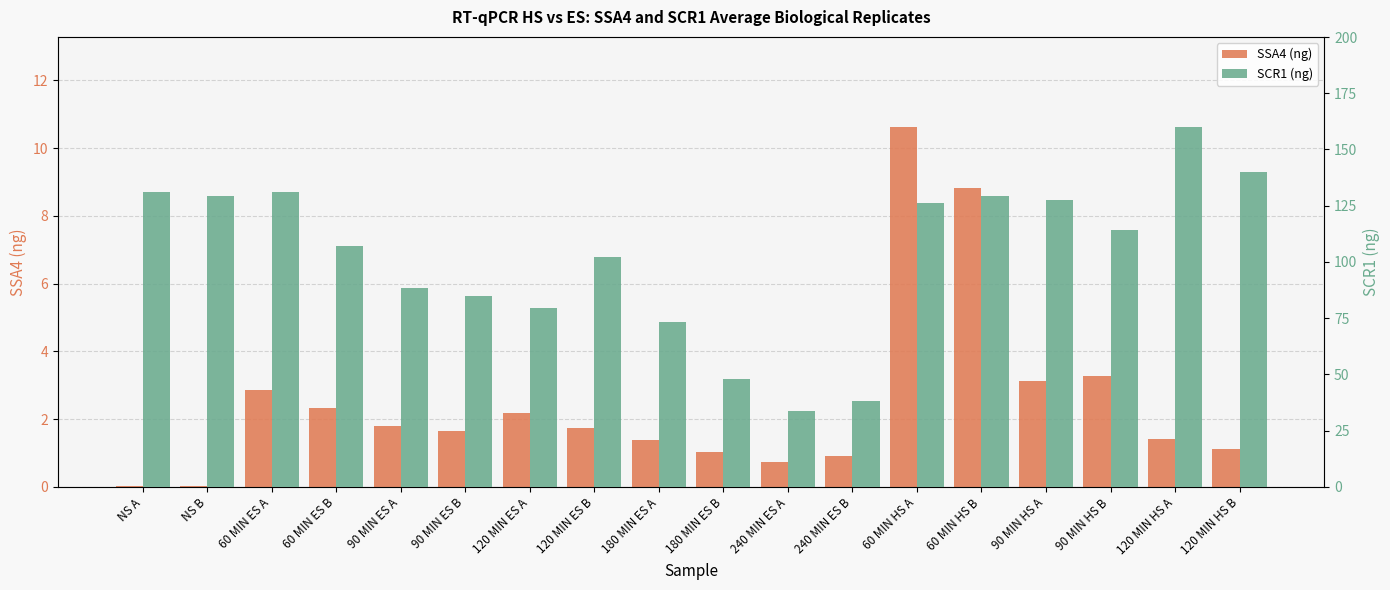

The value of SCR1 (ng) at 180 MIN ES A is 120.2. True or false?

False